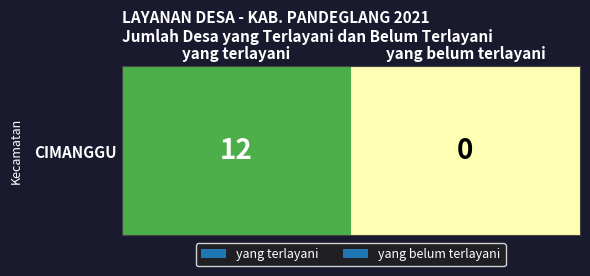

At which category does the chart reach its peak across all series?

yang terlayani